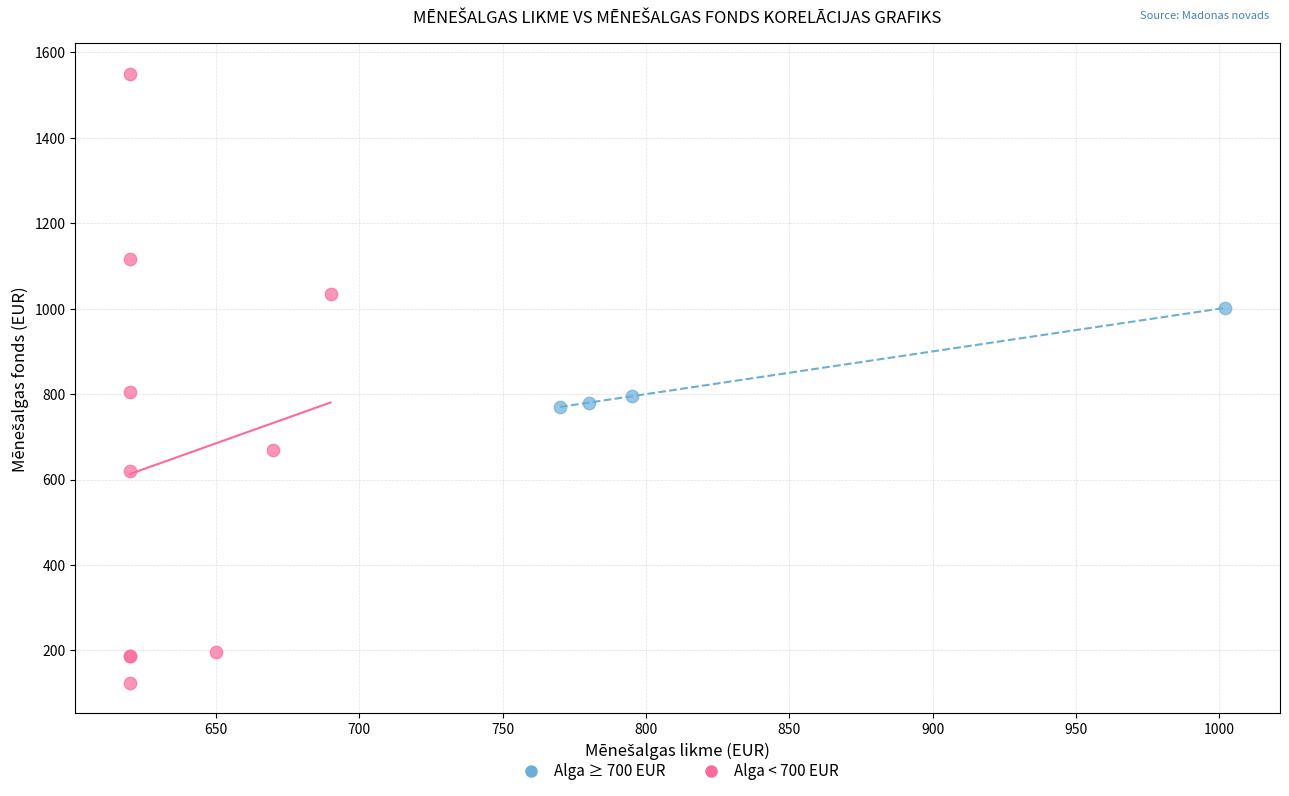

What are all the series names shown in the legend?

Alga ≥ 700 EUR, Alga < 700 EUR